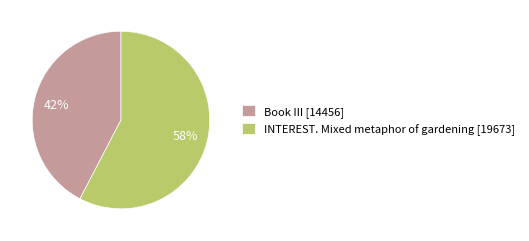

What percentage is the Book III slice, to the nearest percent?

42%